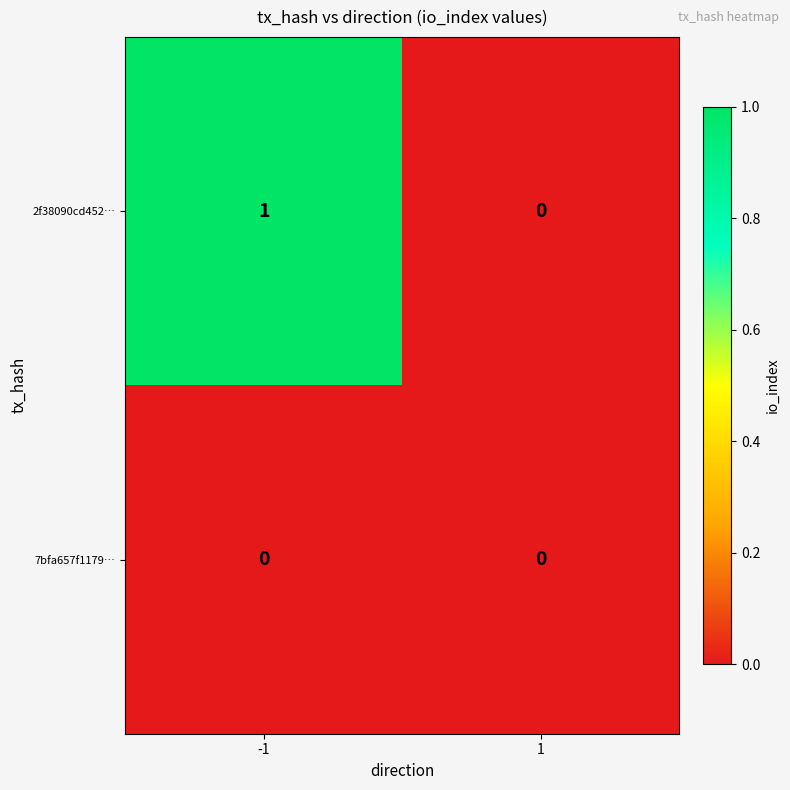

Rank the categories by 2f38090cd452… value from lowest to highest.

1, -1